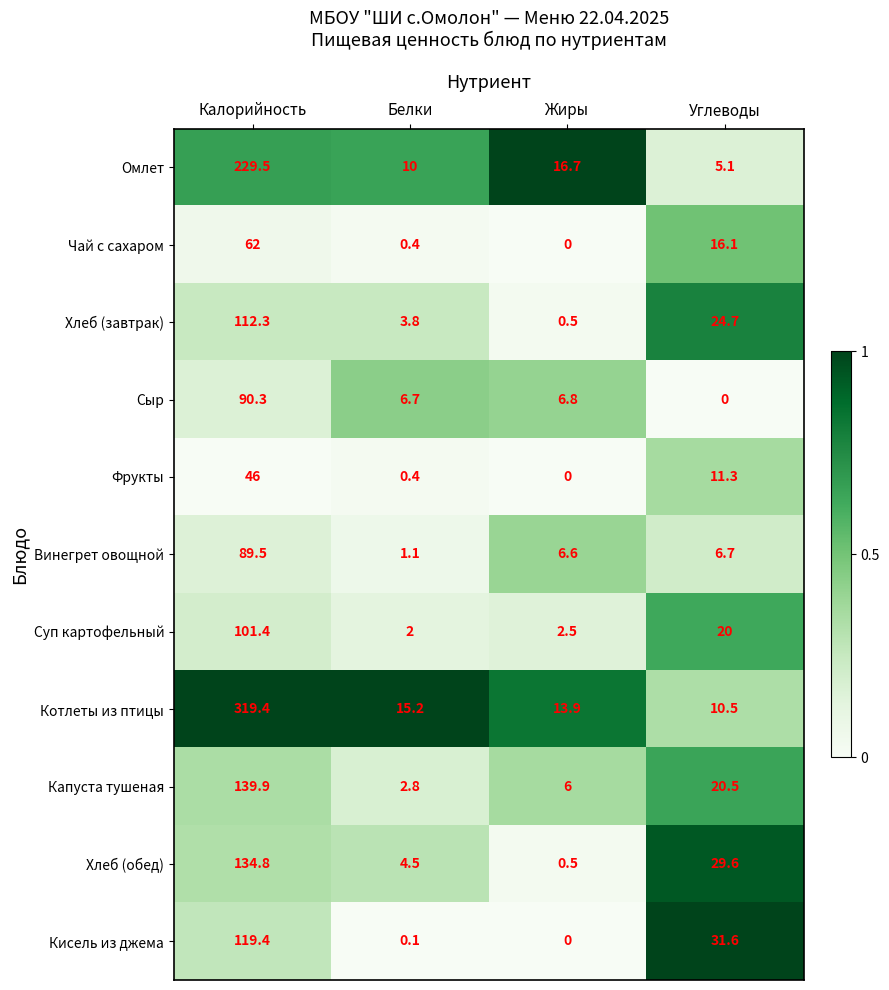

What is the average value of the Чай с сахаром series?

19.6